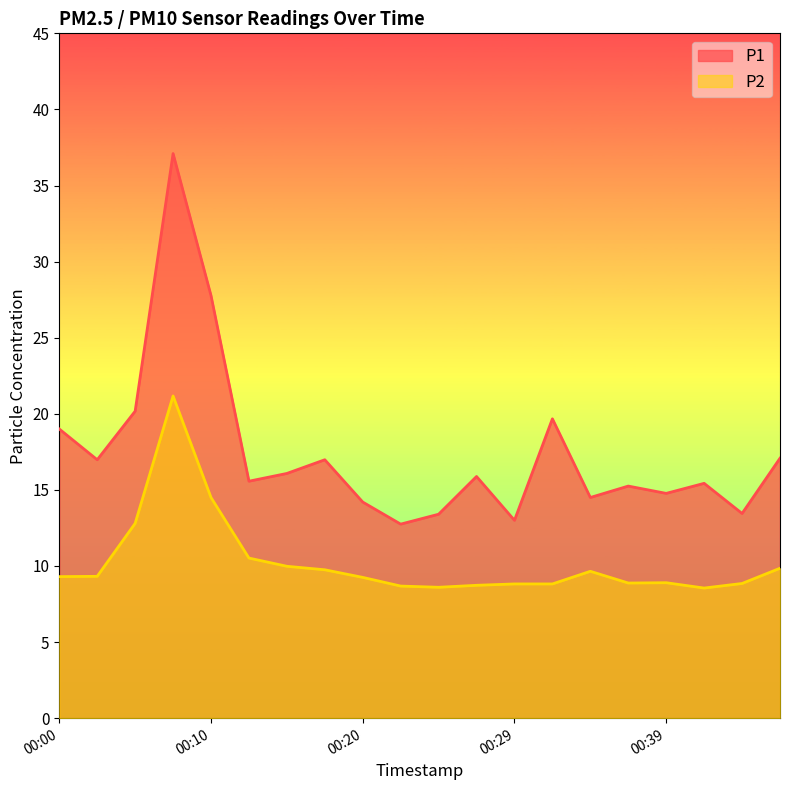

Between 00:34 and 00:20, which is larger?

00:34